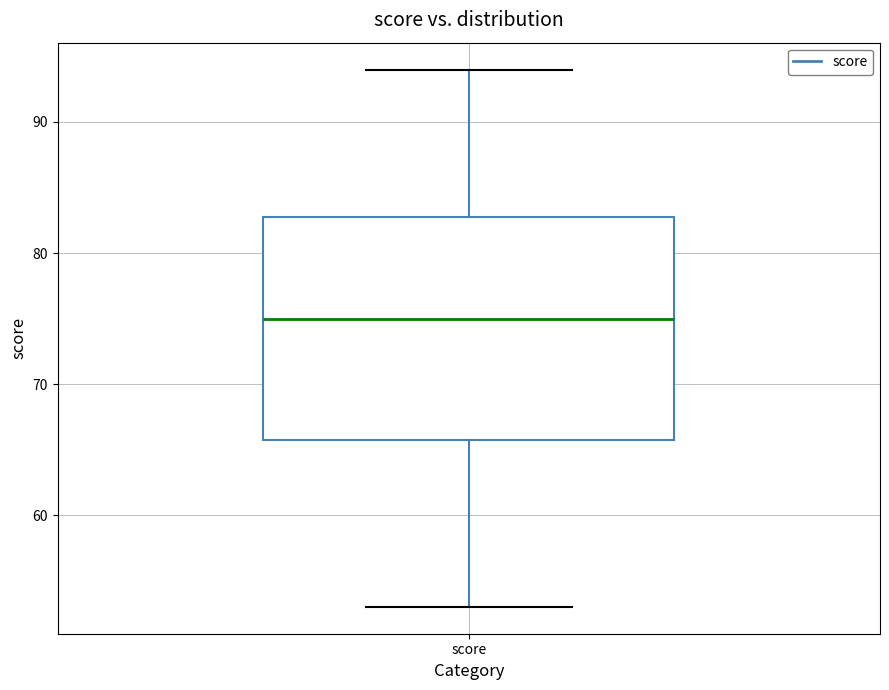

Transcribe this box plot: give where the median line is, the range the box spans, and where the two whiskers end, as read against the y-axis. The values are not printed on the chart, so give them approximately, as read against the axis.

median 75, box 66 to 83, whiskers 53 to 94